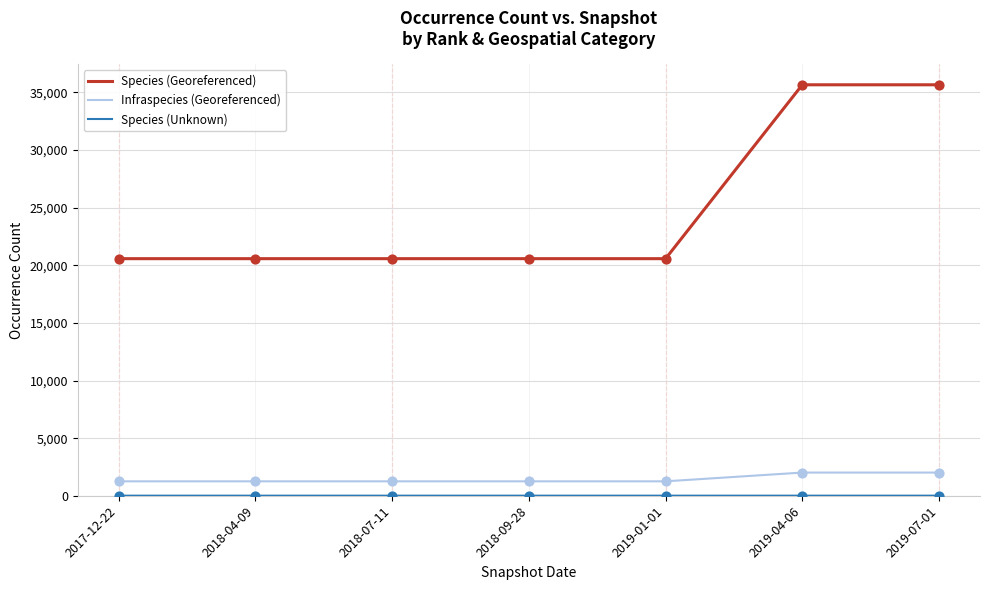

Which series has the widest spread of values?

Species (Georeferenced)